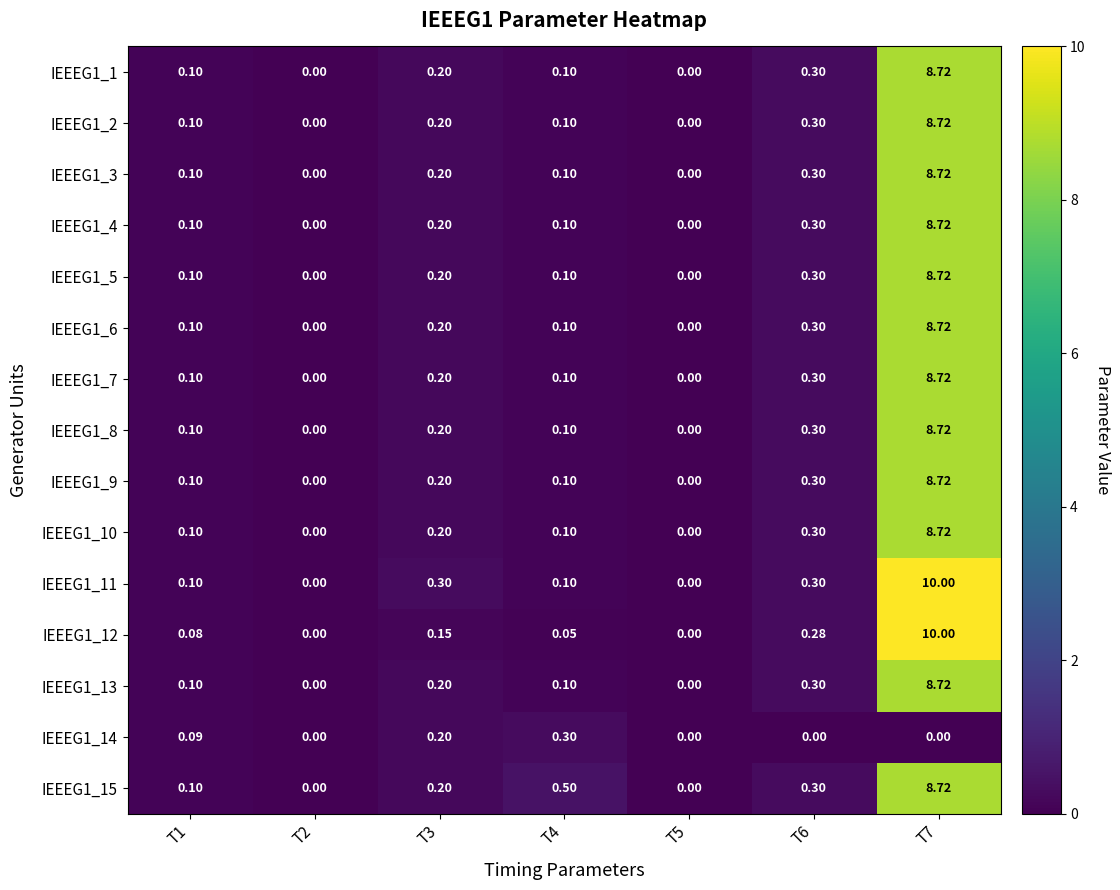

Is the value of IEEEG1_2 at T4 greater than the value of IEEEG1_1 at T7?

No